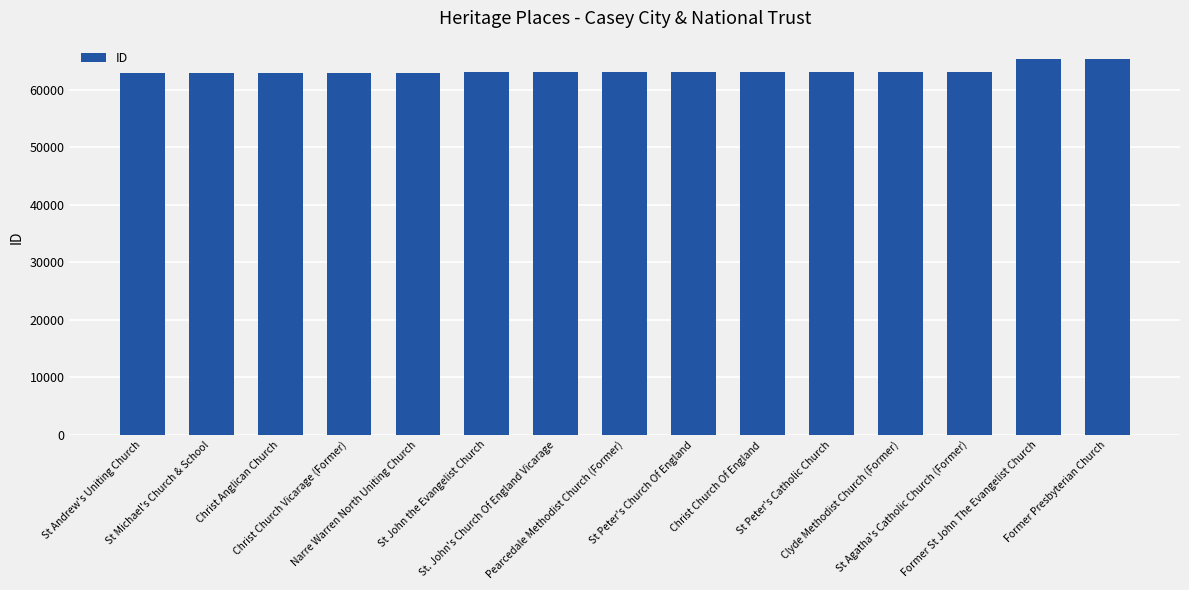

What is the value of the 9th bar from the left?

63139